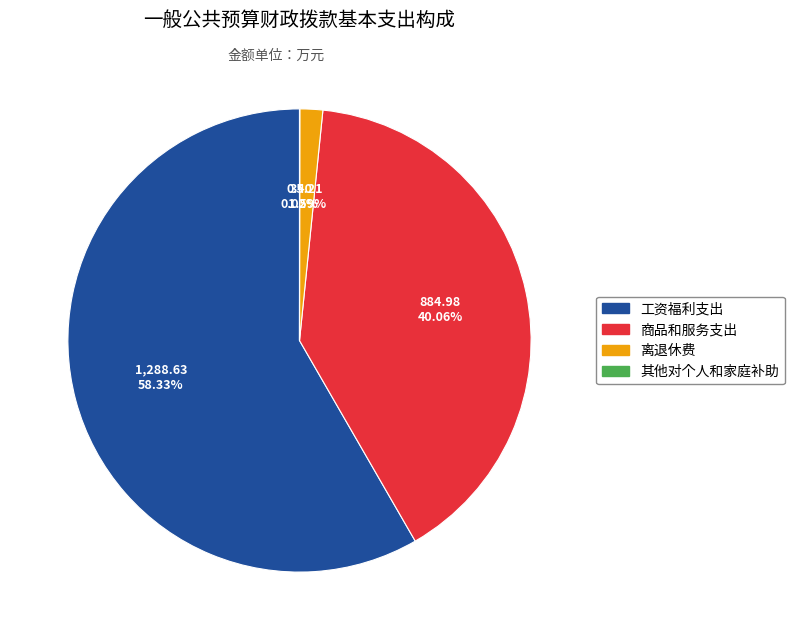

Is there any slice that represents more than half of the pie?

Yes